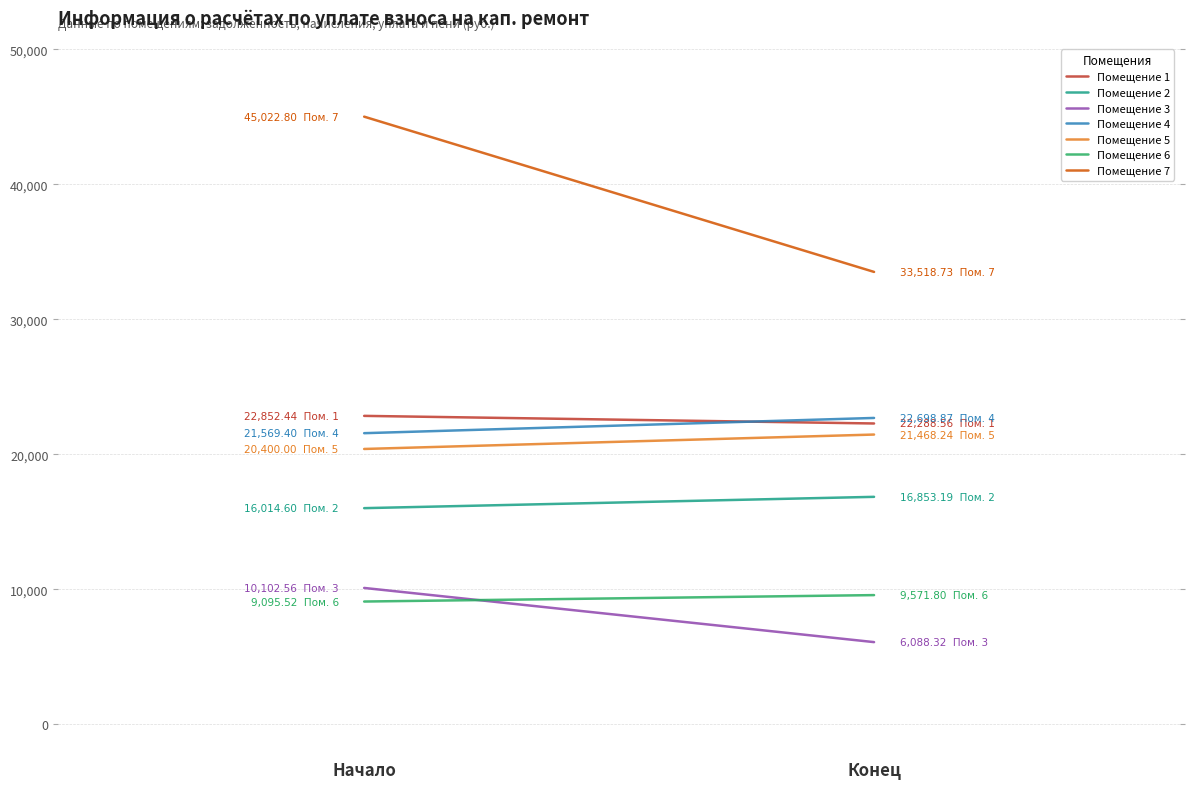

At which label does задолженность (взнос) reach its minimum?

6